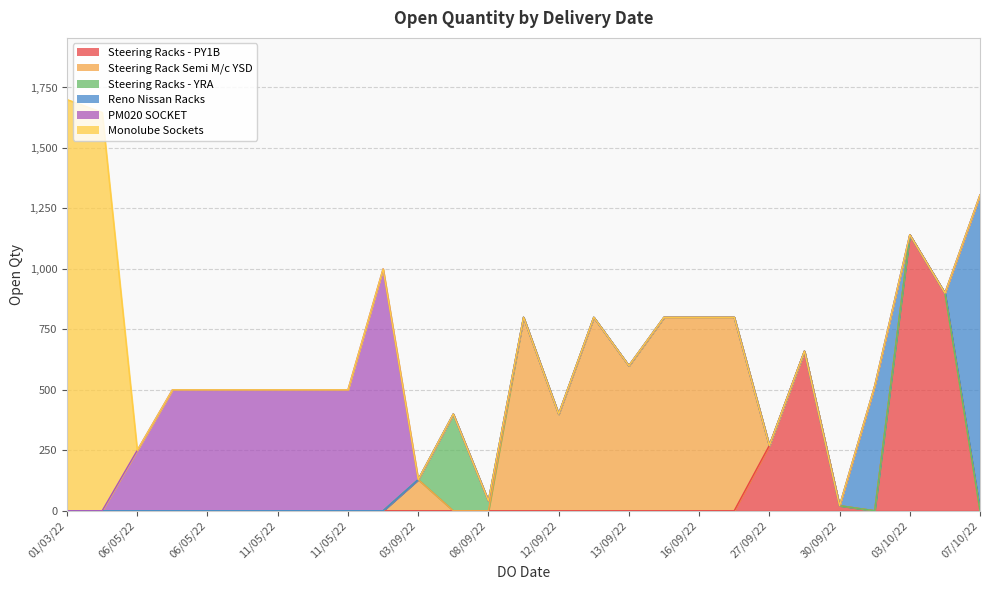

Where is the data nearest to the value 860?

06/10/2022